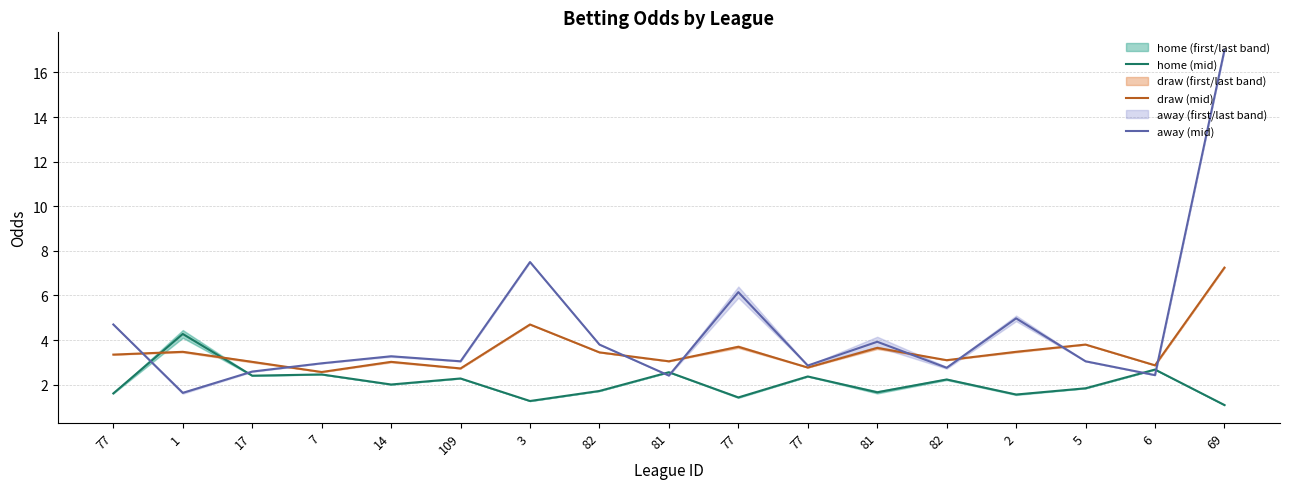

Rank the series at 6 from highest to lowest value.

draw (mid), home (mid), away (mid)